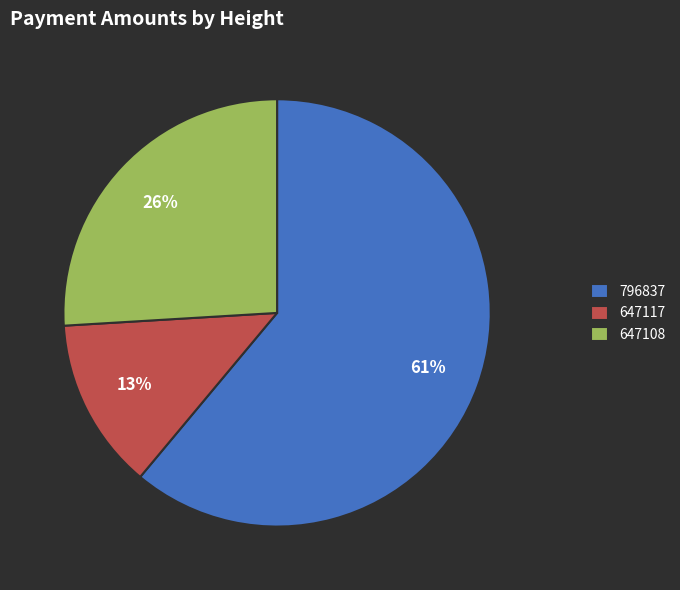

To the nearest percent, what is the average slice percentage?

33%